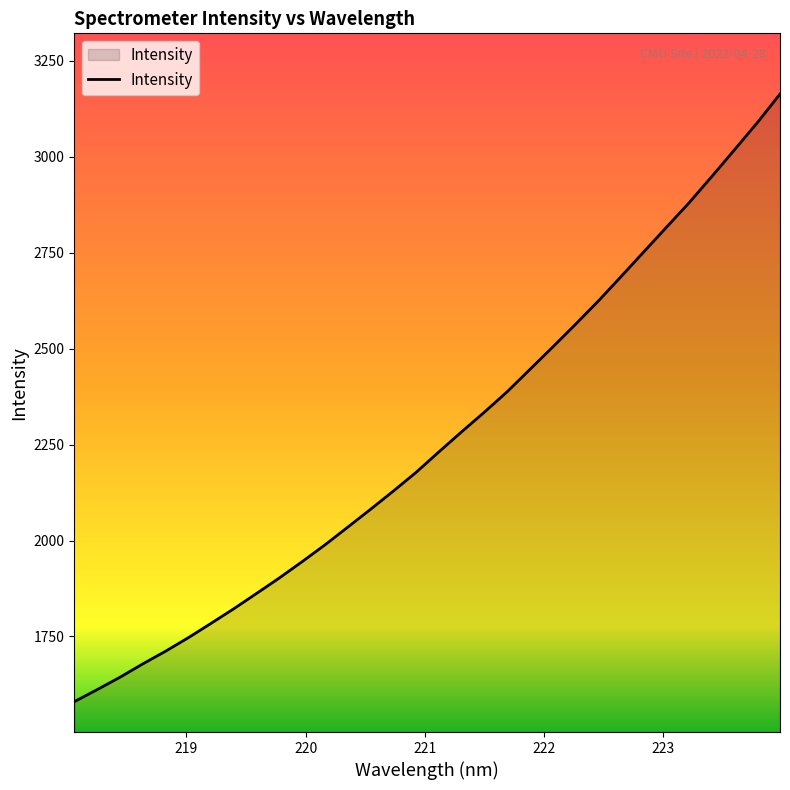

What is the difference between the maximum and minimum values?

1582.6